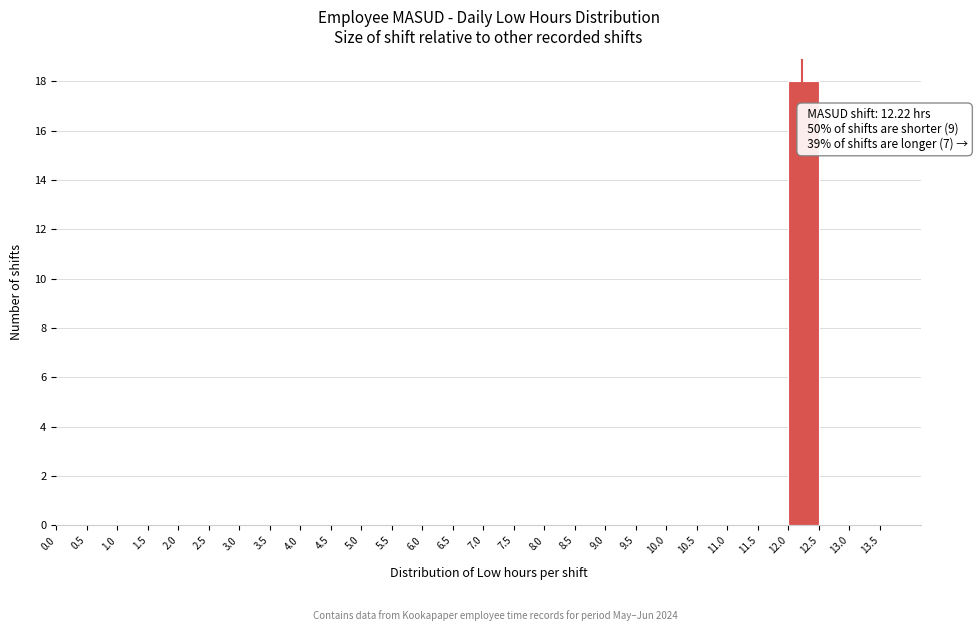

Over which range of the x-axis is the bar tallest?

12.0 to 12.5